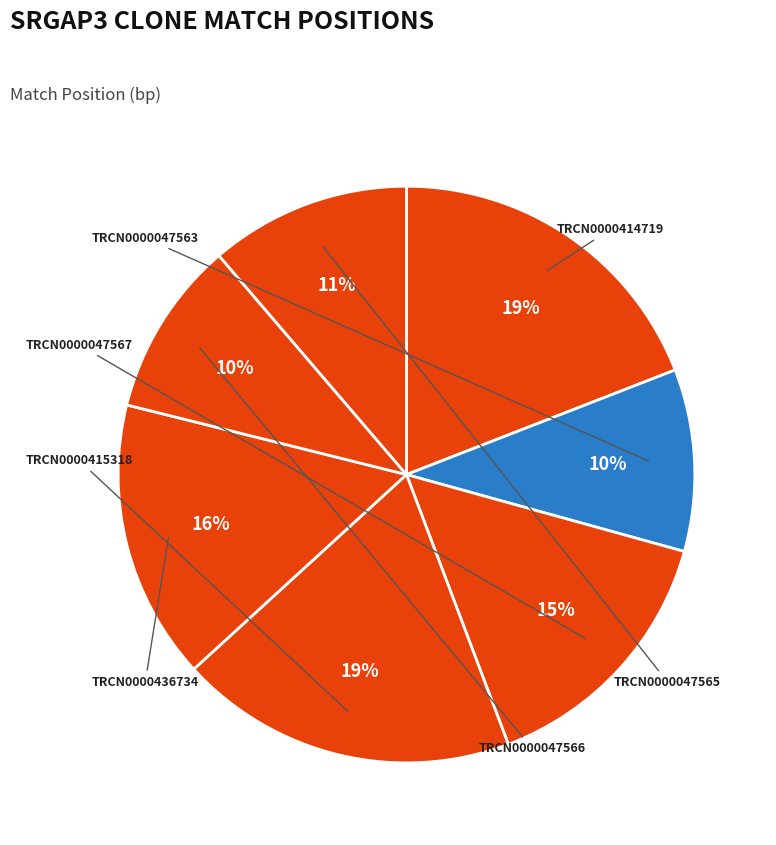

Rank the categories by value from lowest to highest.

TRCN0000047566, TRCN0000047563, TRCN0000047565, TRCN0000047567, TRCN0000436734, TRCN0000415318, TRCN0000414719